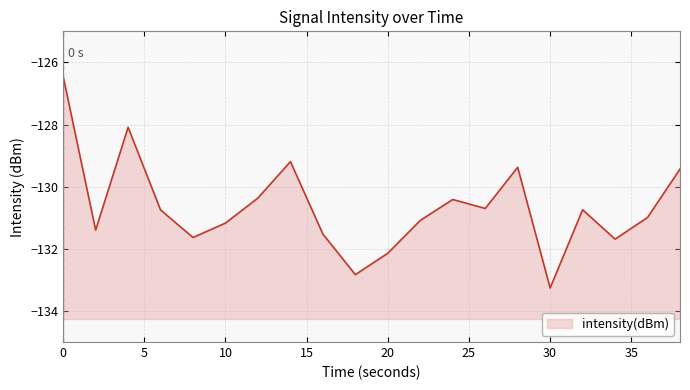

What is the change in value from 11 to 17?

-0.6